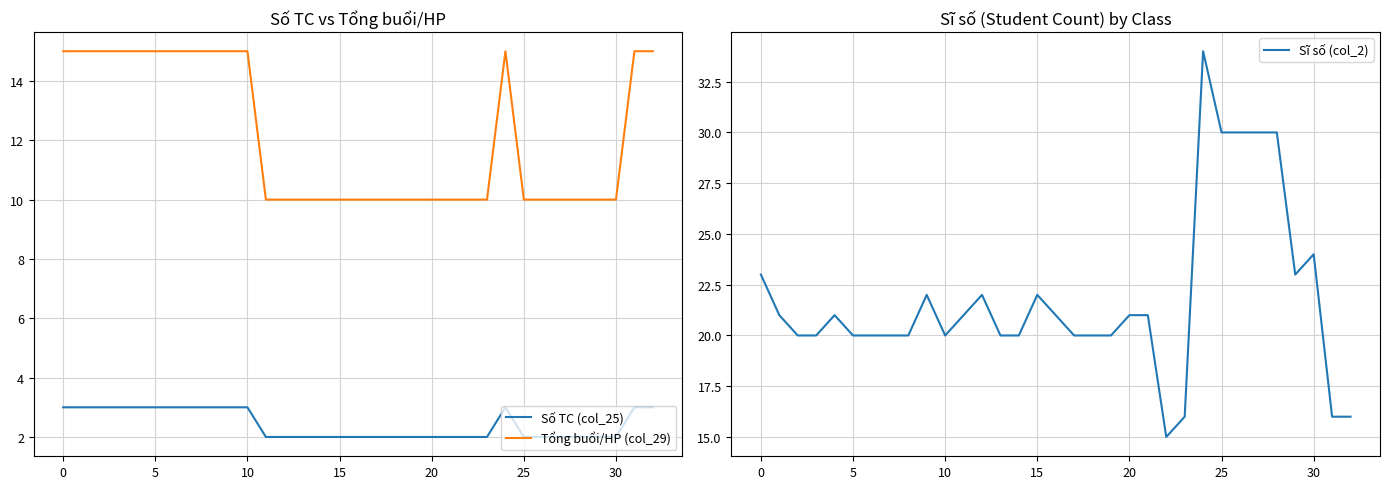

At which category is the sum across all series the highest?

24